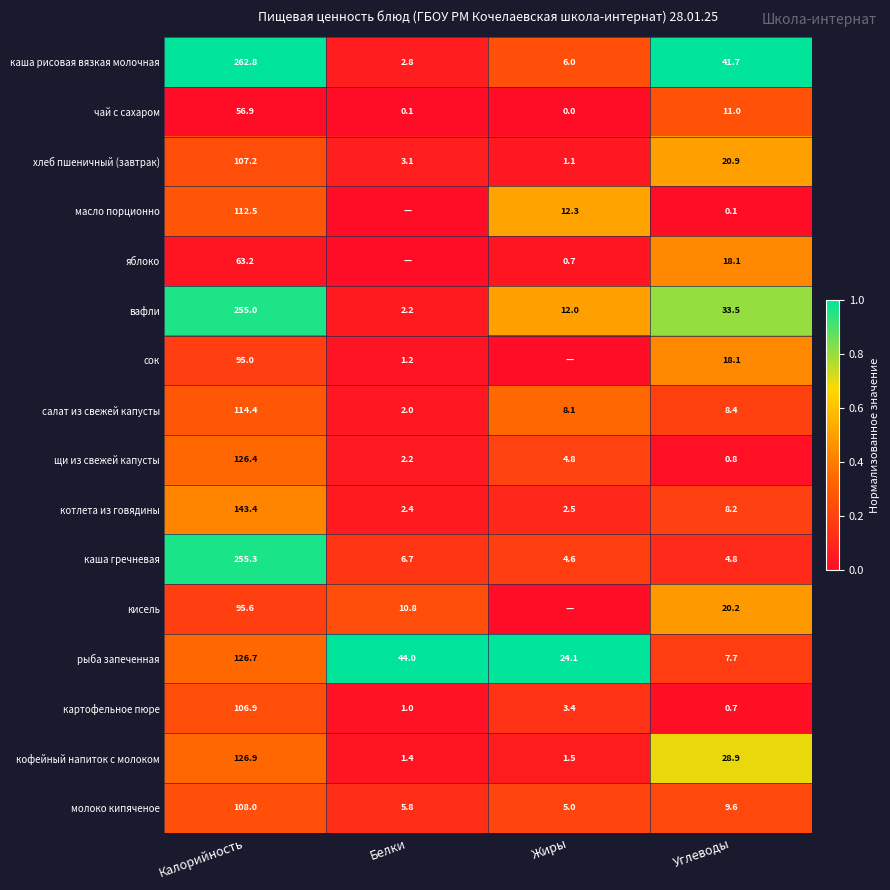

At which label does щи из свежей капусты reach its minimum?

Углеводы